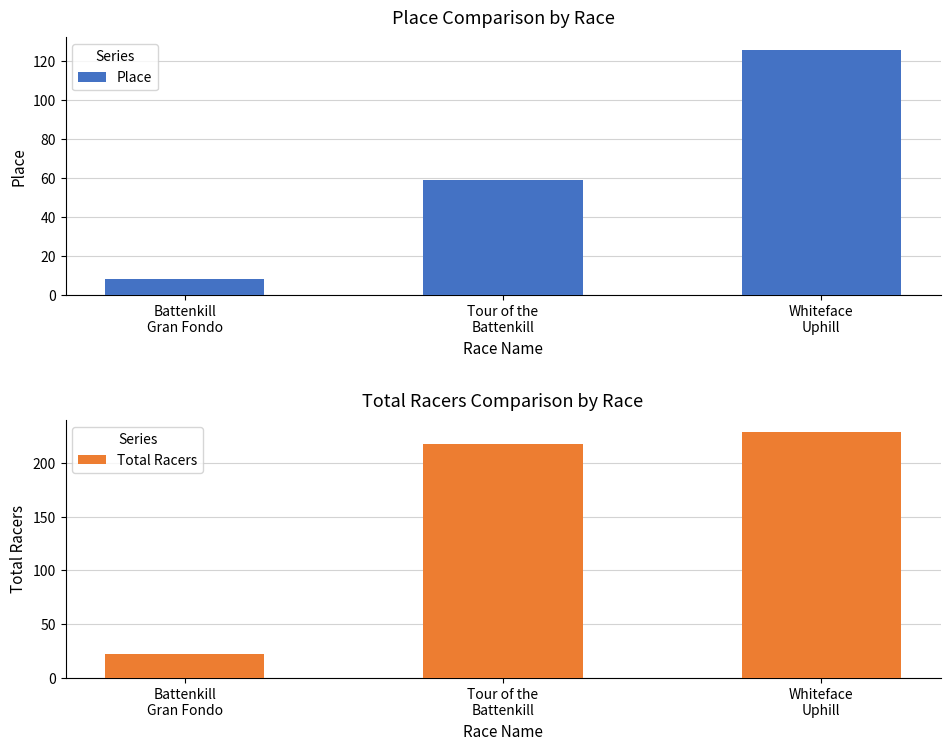

List the series in order of their peak value, highest first.

Total Racers, Place